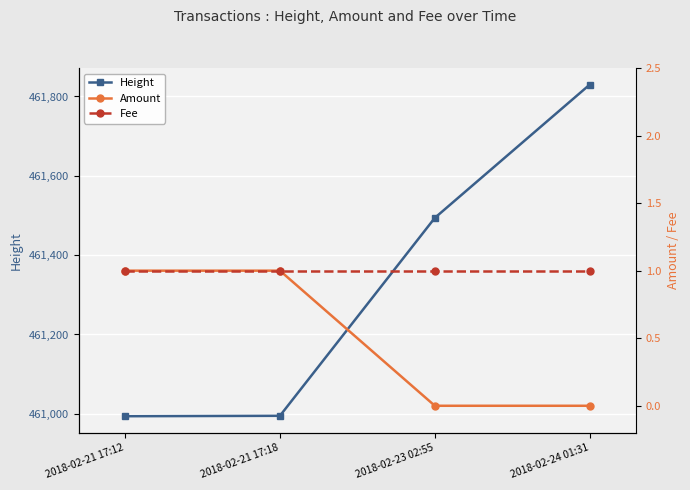

Reading left to right, extract all data points from this chart.

Height: 460994	460995	461494	461830
Amount: 1	1	0	0
Fee: 1	1	1	1